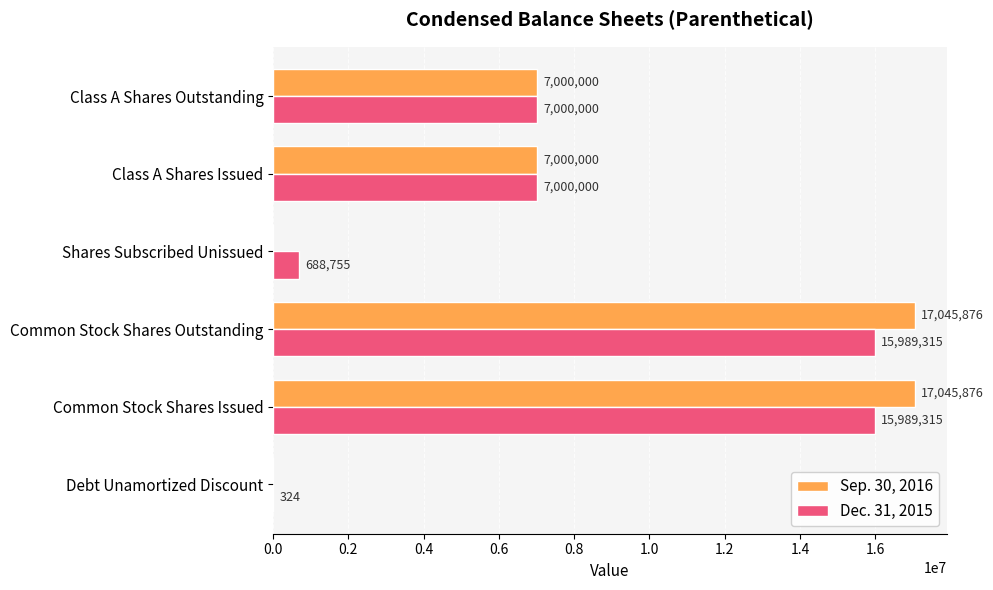

What is the sum of all Sep. 30, 2016 values?

48091752